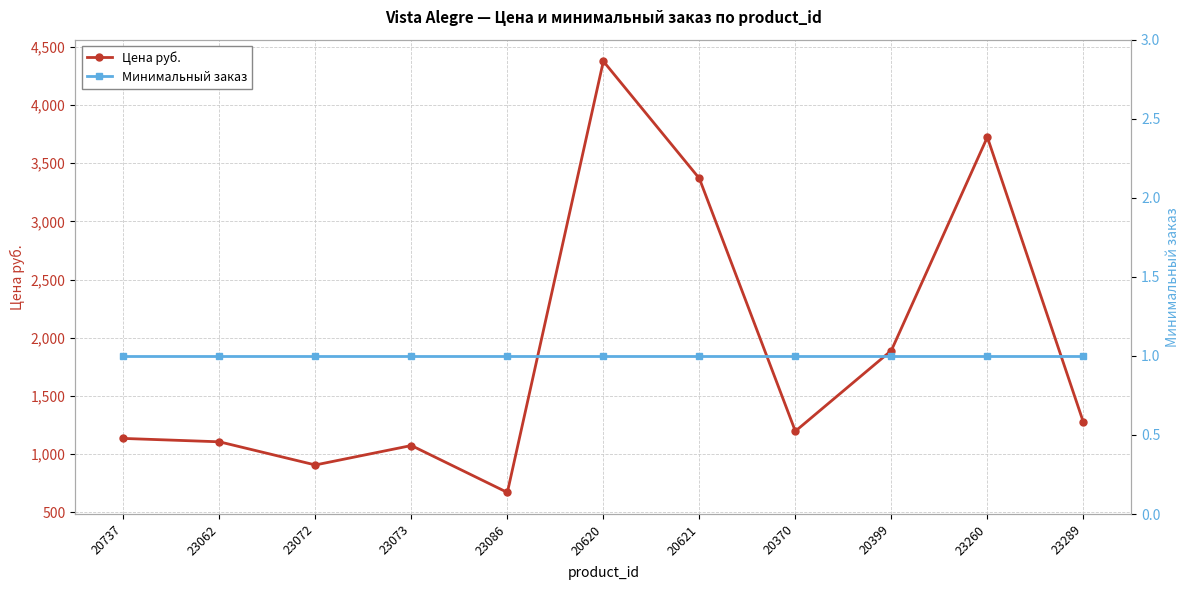

List the labels in order of Минимальный заказ value, largest first.

20737, 23062, 23072, 23073, 23086, 20620, 20621, 20370, 20399, 23260, 23289